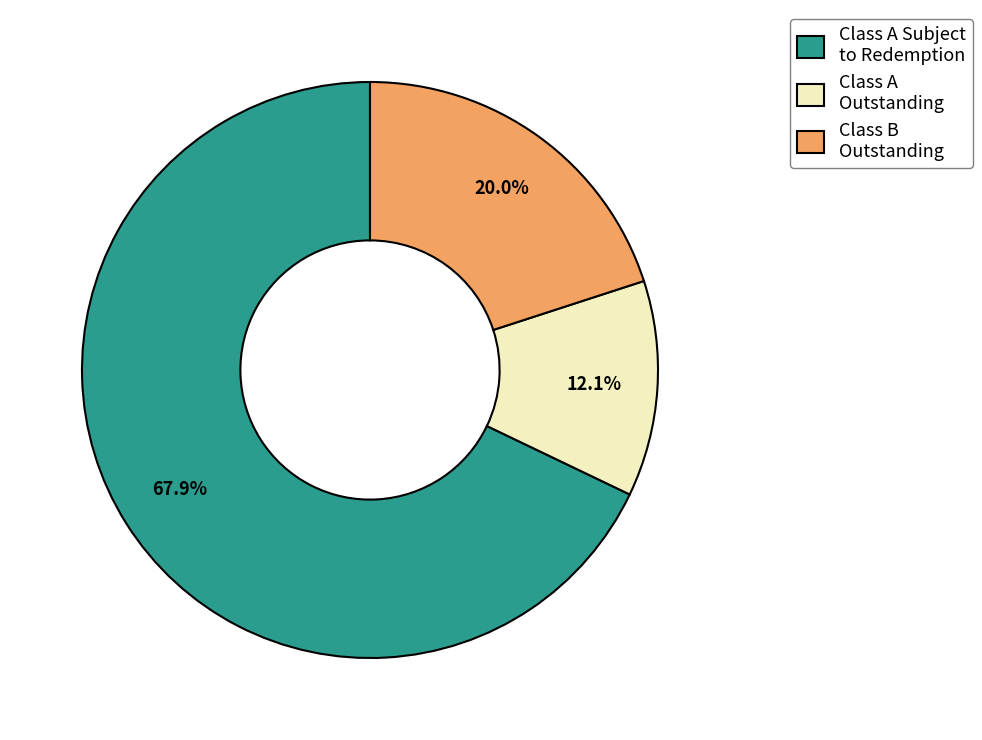

What is the largest slice in the pie chart?

Class A Subject to Redemption